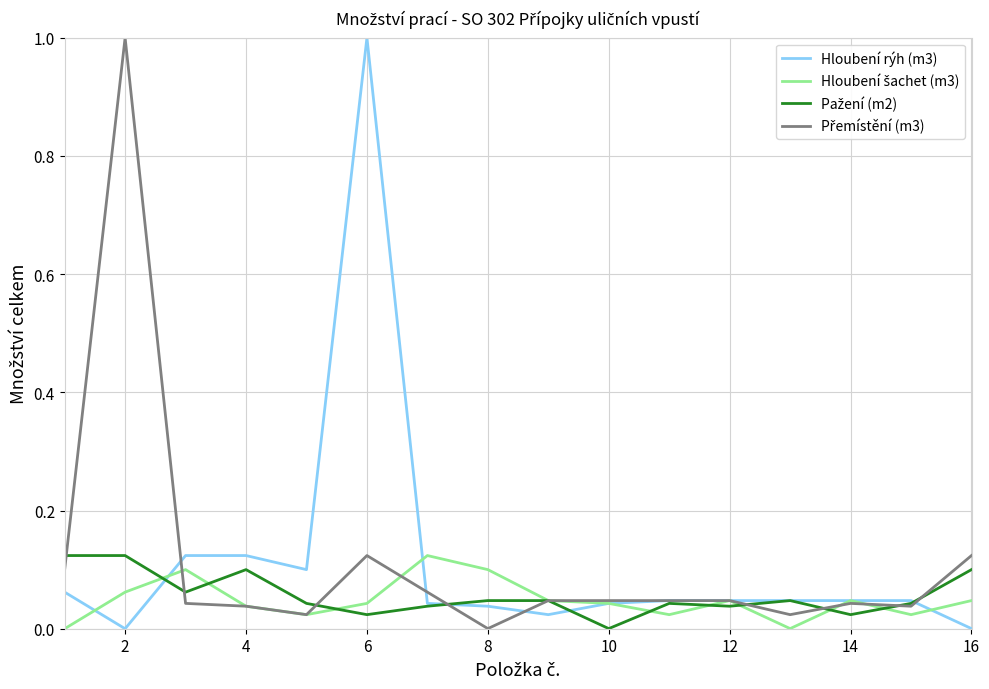

What is the greatest value displayed?

1.0